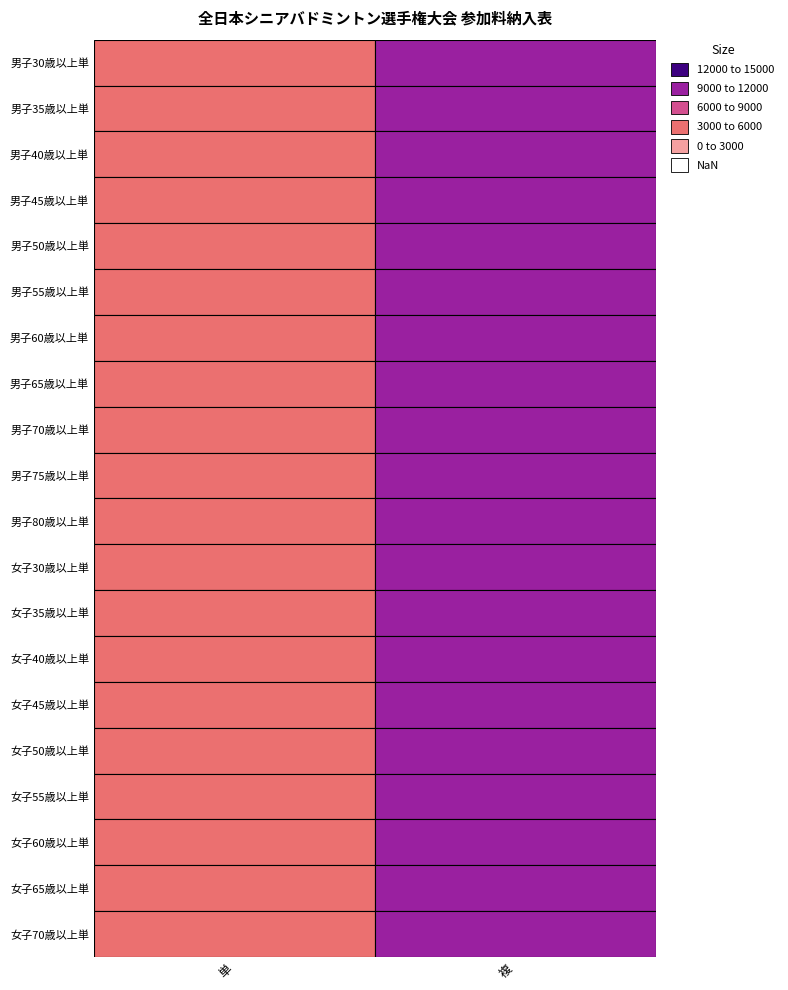

True or false: 単 has a value of 5000 at 15.

True